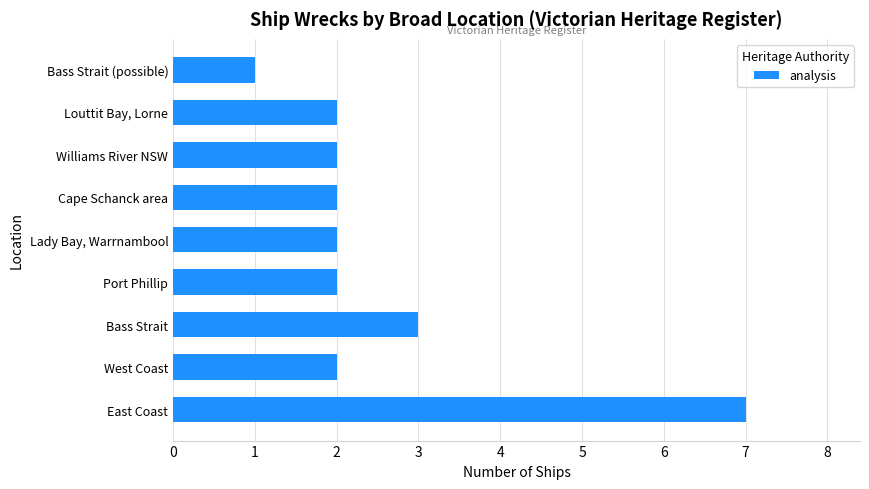

Reading bottom to top, list all the values displayed in this chart.

7	2	3	2	2	2	2	2	1